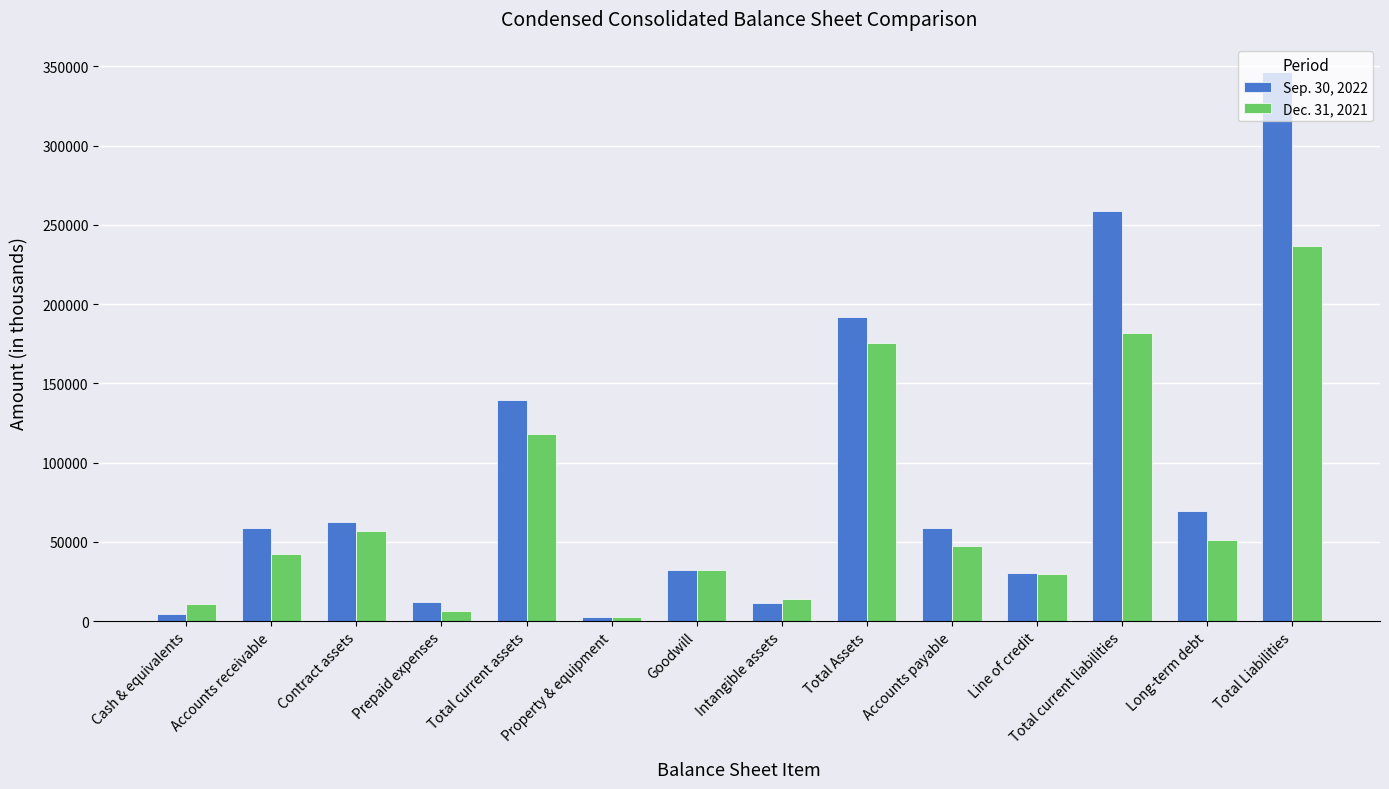

Are the bars grouped side by side (vs. stacked)?

Yes